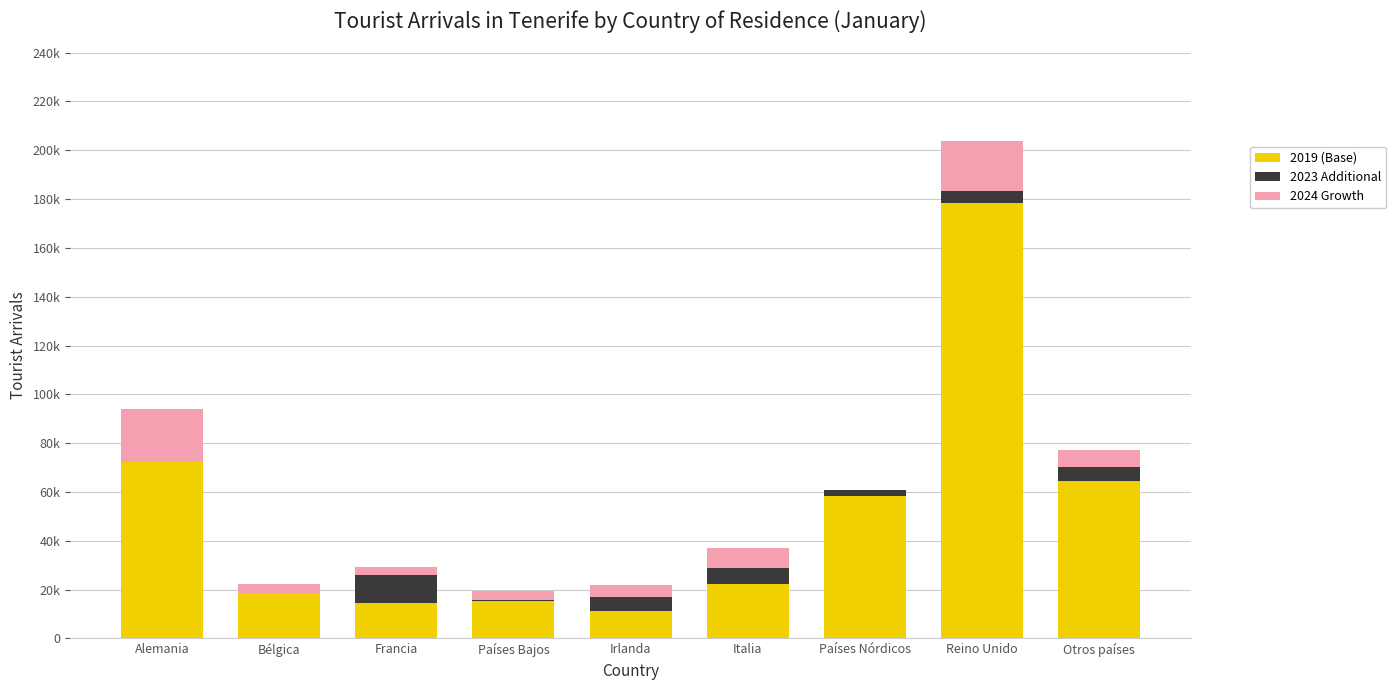

Which series has the widest spread of values?

2019 (Base)